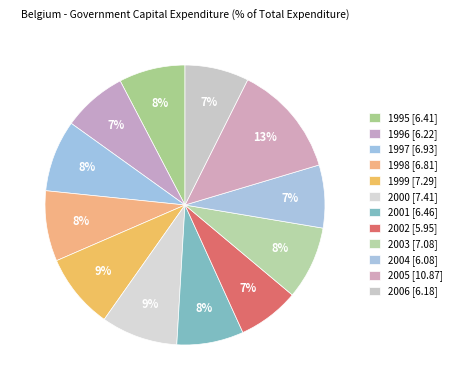

How many segments does this pie chart have?

12